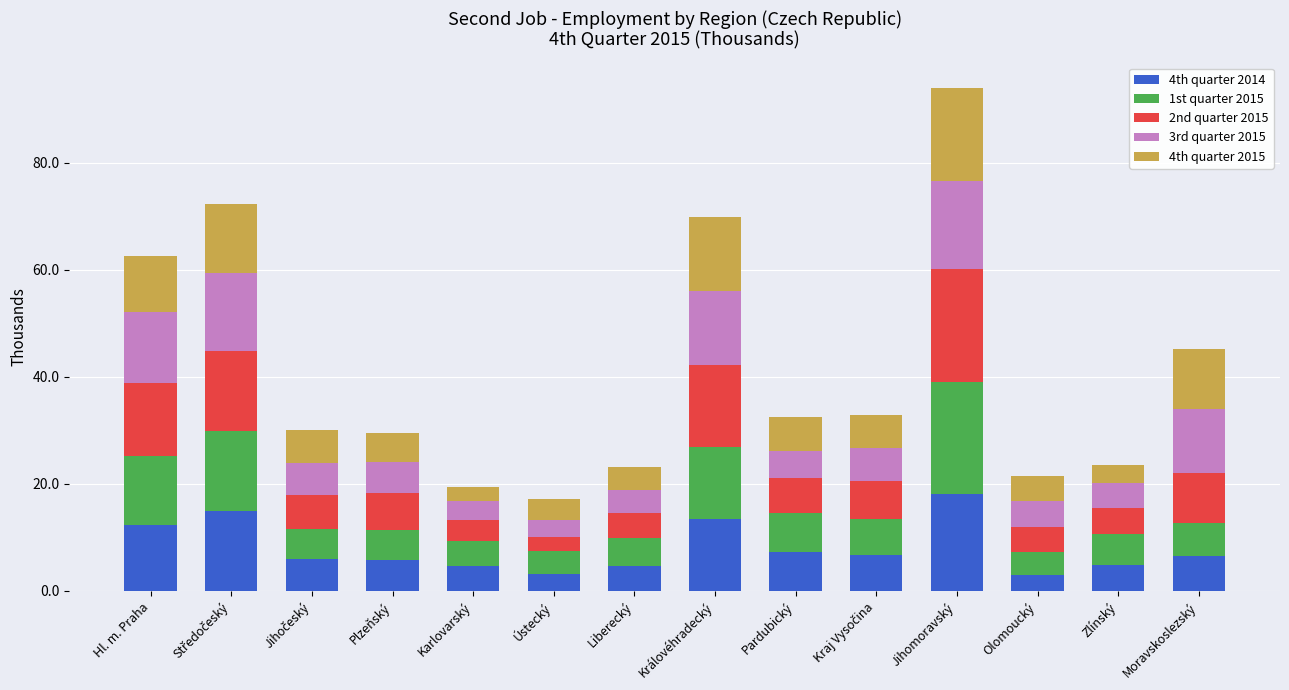

What is the sum of the 4th quarter 2014 values at Ústecký and Pardubický?

10.5